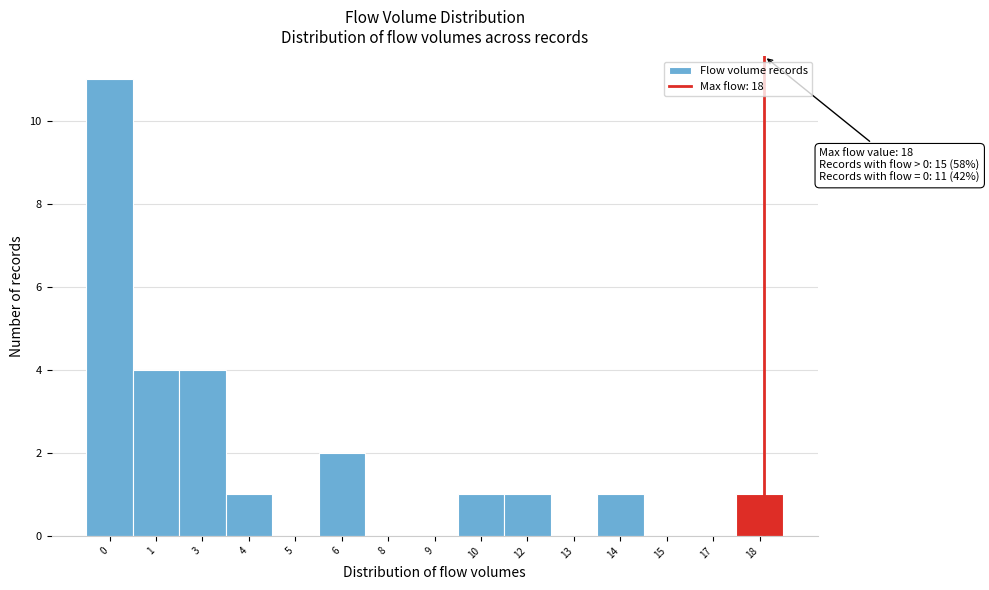

Reading right to left, list all the values displayed in this chart.

18=1	17=0	15=0	14=1	13=0	12=1	10=1	9=0	8=0	6=2	5=0	4=1	3=4	1=4	0=11